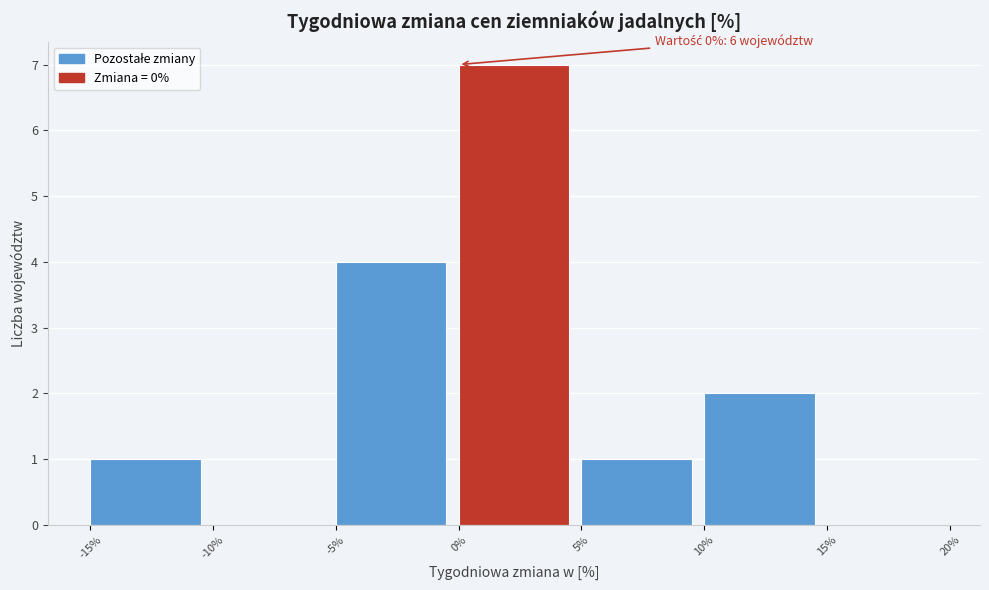

Which range on the x-axis has the tallest bar?

0% to 5%